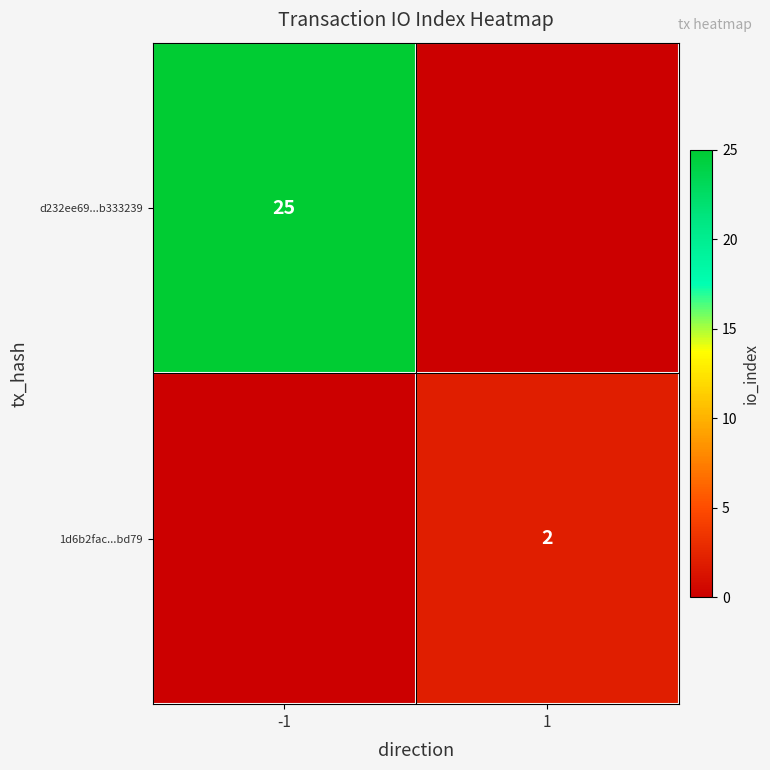

Is it true that d232ee69...b333239 equals 25 at -1?

True